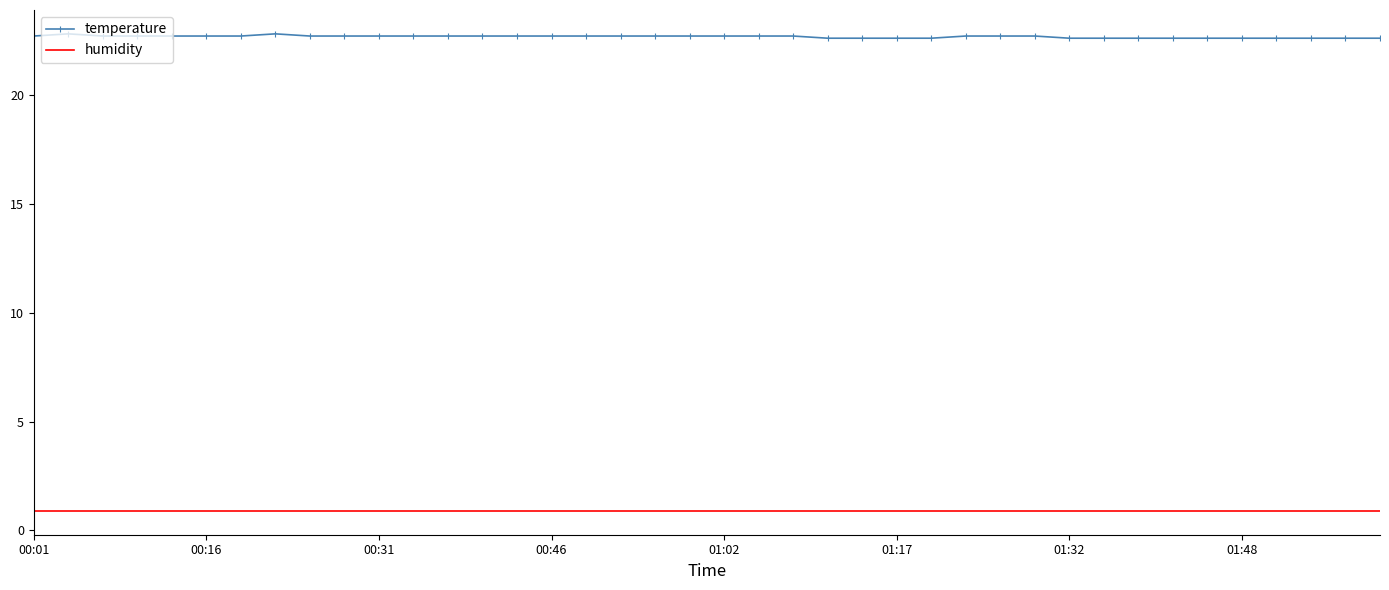

Which series has the largest range (max minus min)?

temperature